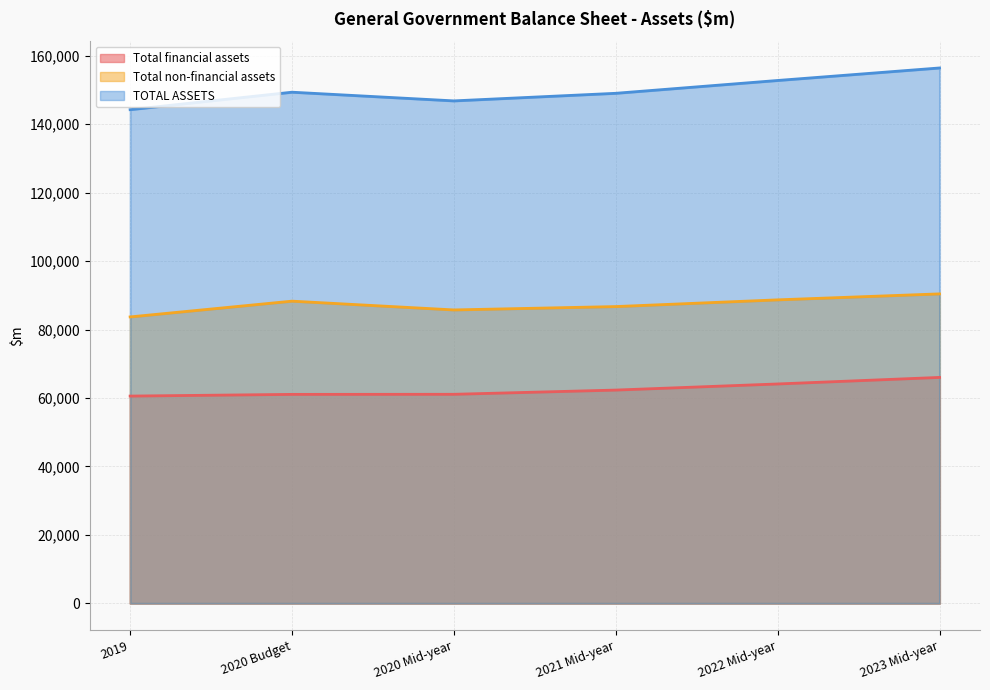

Reading left to right, transcribe all the data shown in this chart.

Total financial assets: 60556	61052	61077	62312	64096	66008
Total non-financial assets: 83686	88291	85728	86710	88672	90417
TOTAL ASSETS: 144242	149343	146805	149022	152768	156425